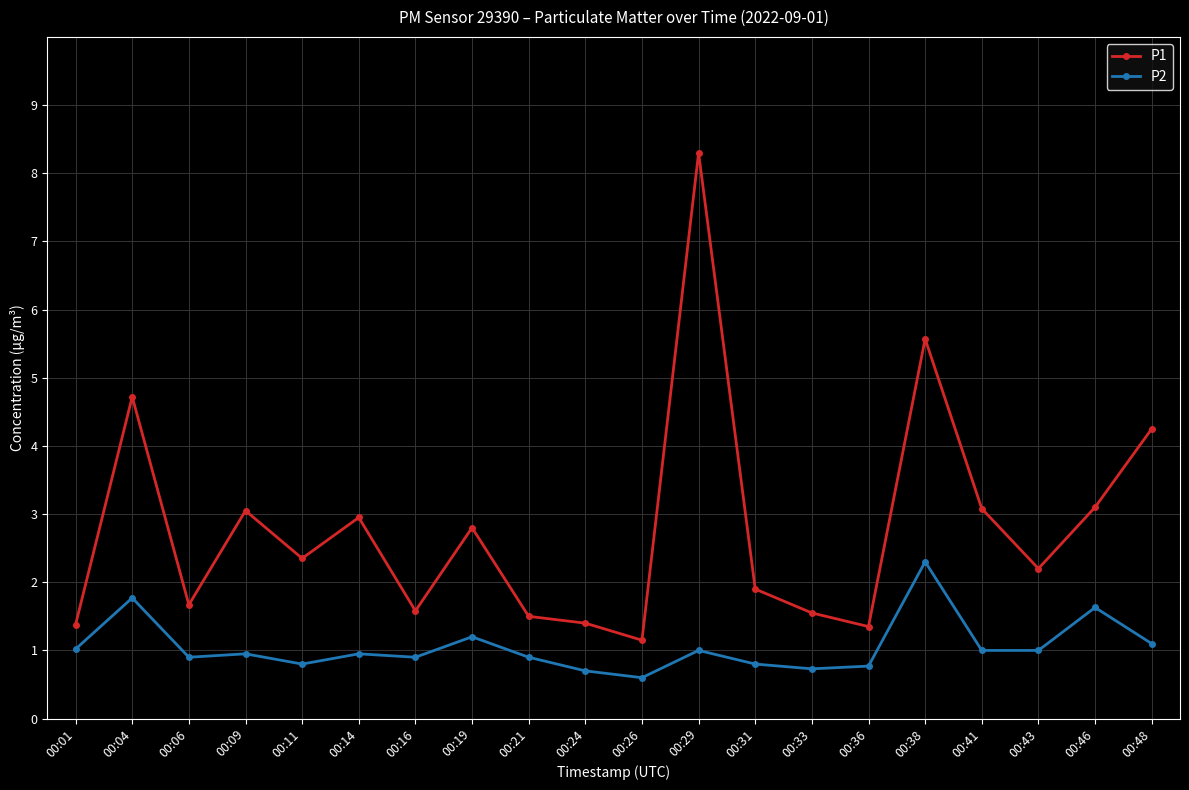

Does the chart have visible grid lines?

Yes